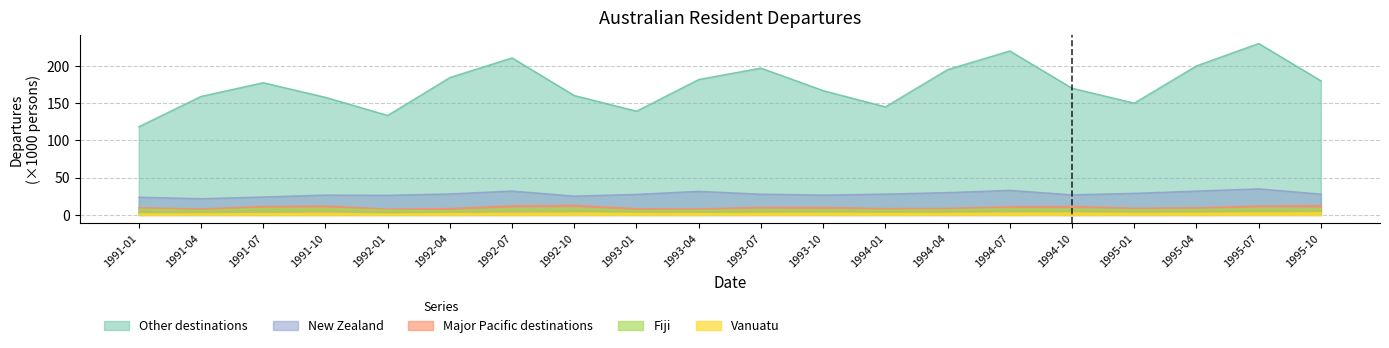

How many data points in Vanuatu are less than 2?

9